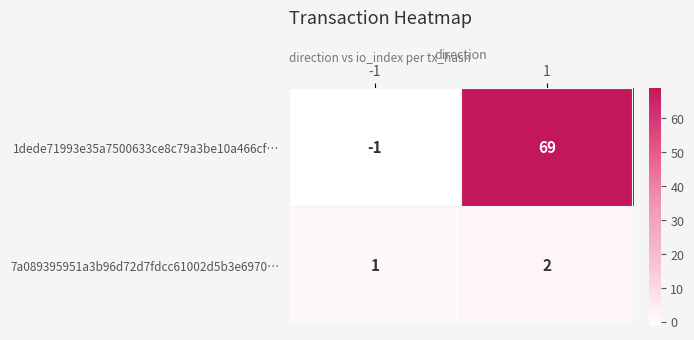

Reading left to right, transcribe all the data shown in this chart.

1dede71993e35a7500633ce8c79a3be10a466cf…: -1	69
7a089395951a3b96d72d7fdcc61002d5b3e6970…: 1	2